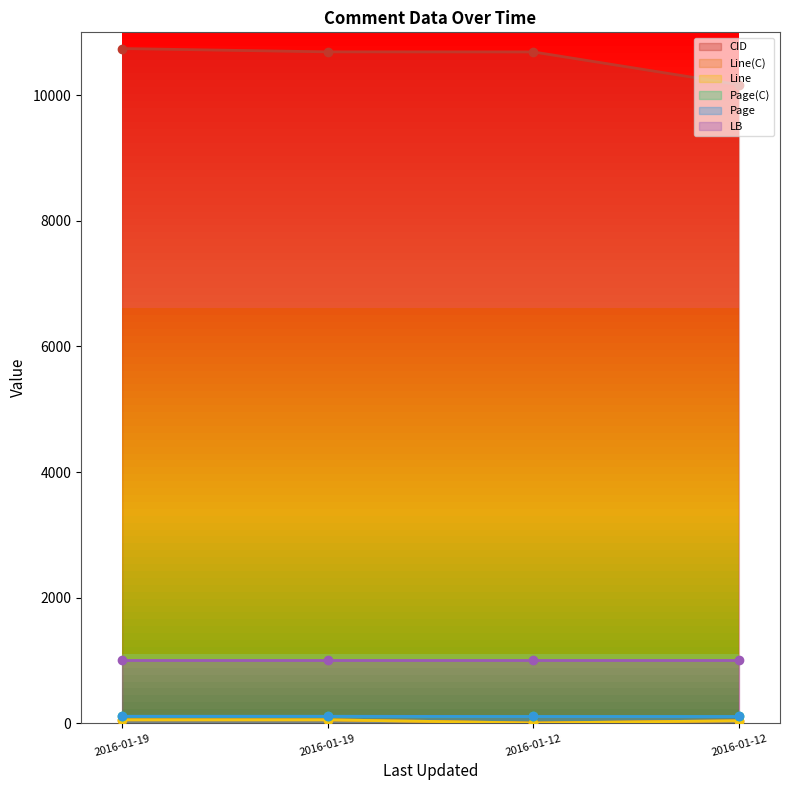

Which series has the largest range (max minus min)?

CID